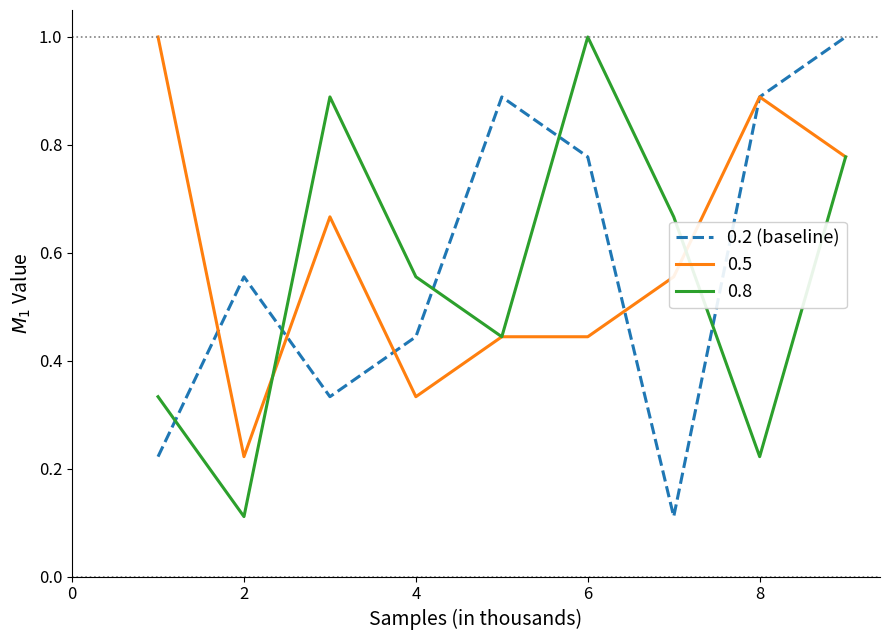

What is the maximum value for 0.8?

1.0